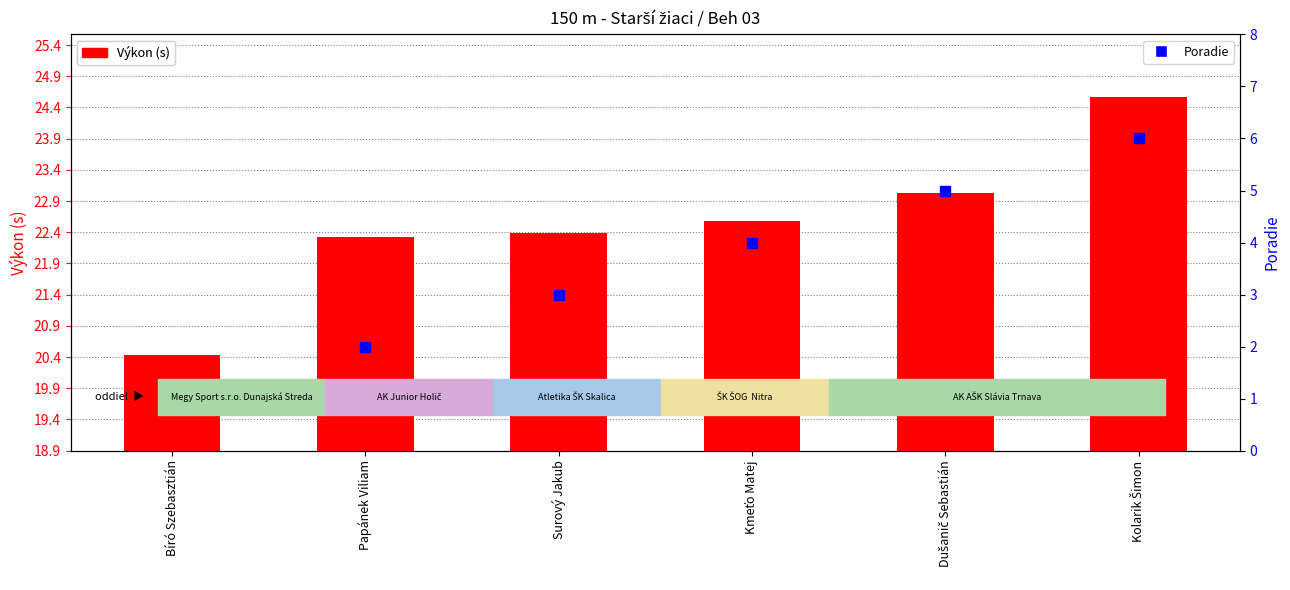

At how many categories does at least one series exceed 2?

6